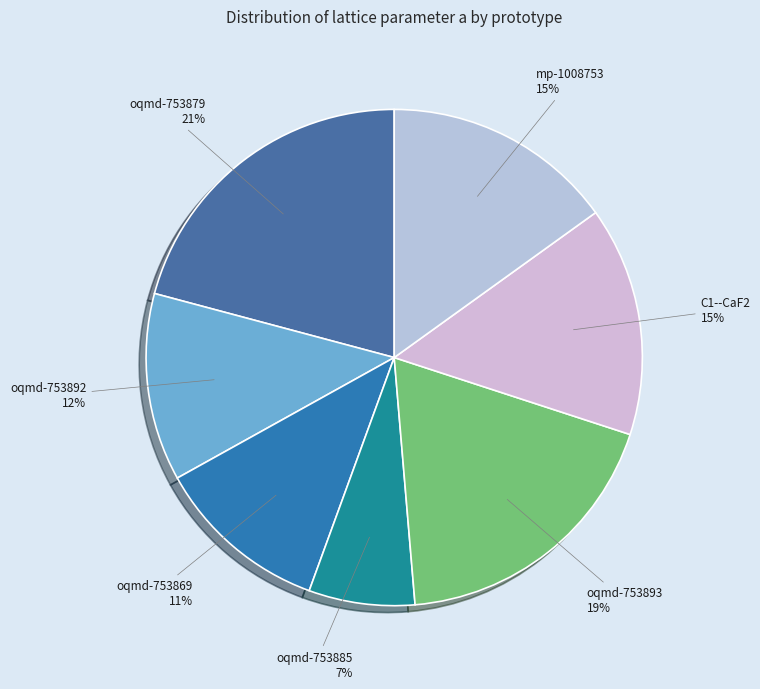

Which category has the biggest portion of the pie?

oqmd-753879